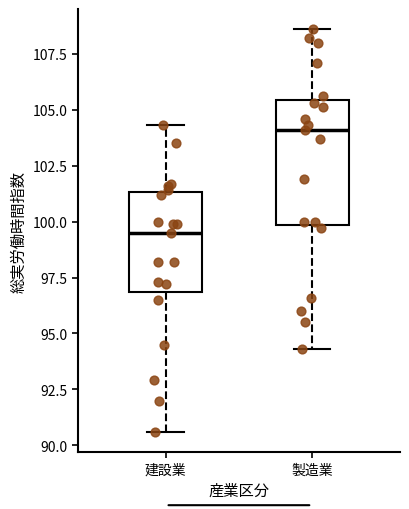

Which box has the highest median line?

製造業